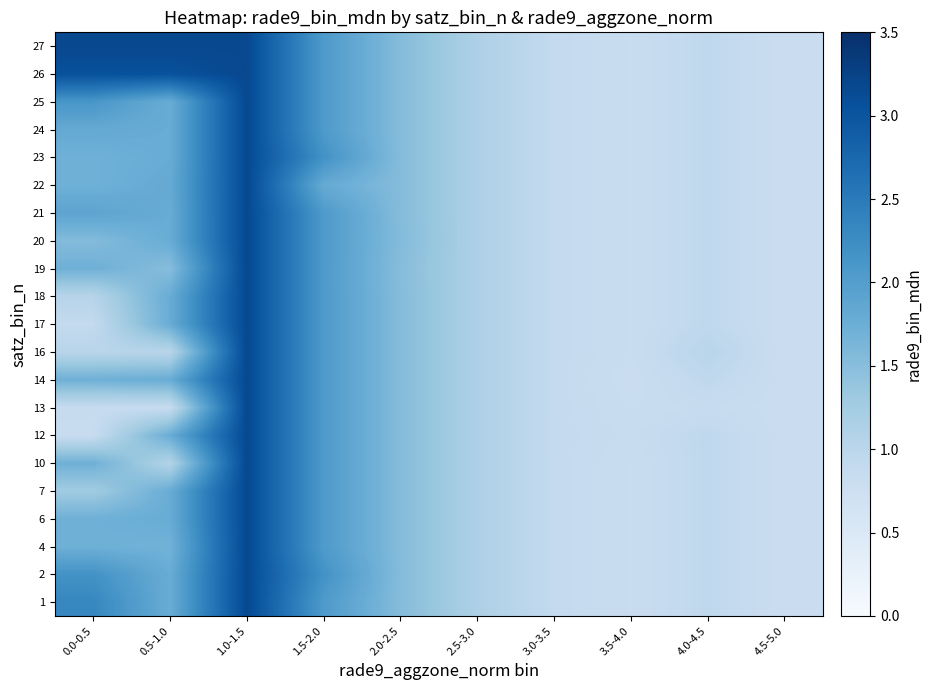

List the series in order of their peak value, lowest first.

1, 2, 4, 6, 7, 10, 12, 13, 14, 16, 17, 18, 19, 20, 21, 22, 23, 24, 25, 26, 27